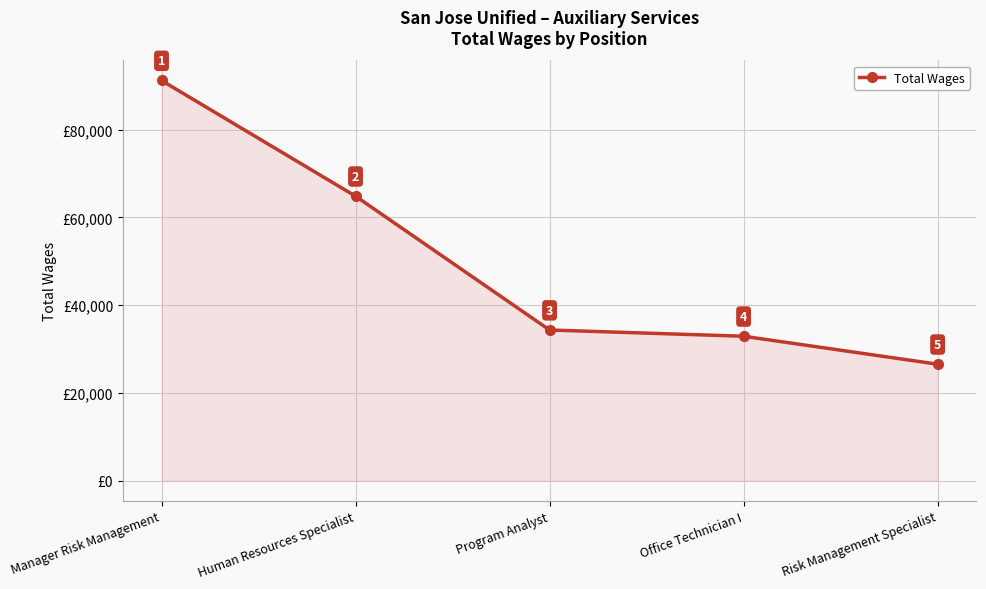

What position from the left is Manager Risk Management?

1